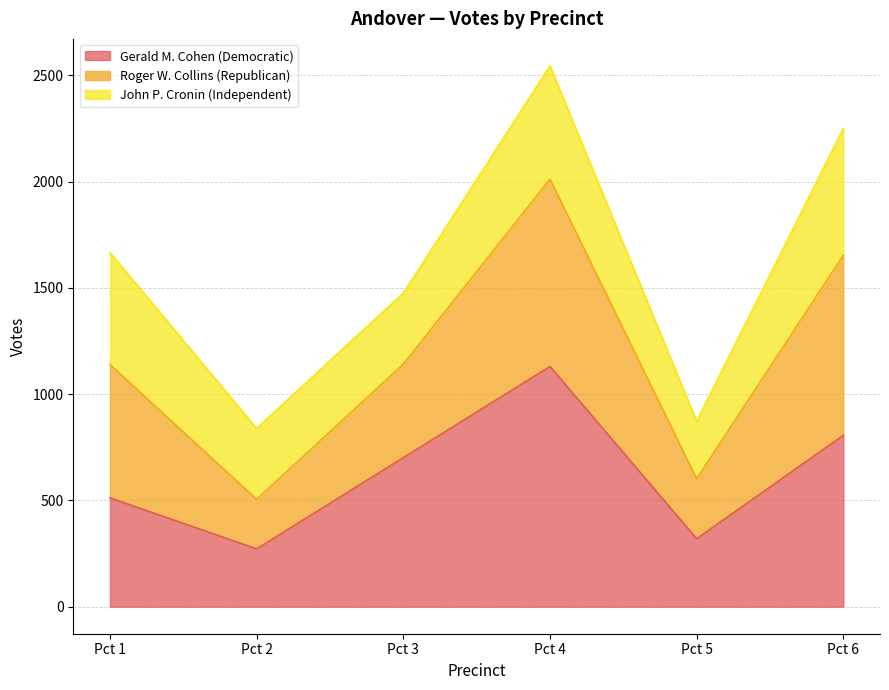

What is the total value across all series at Pct 1?

1666